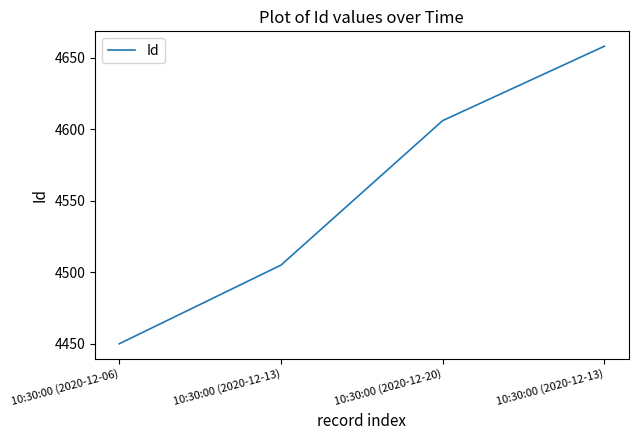

True or false: the data has more than 2 interior local peaks.

False